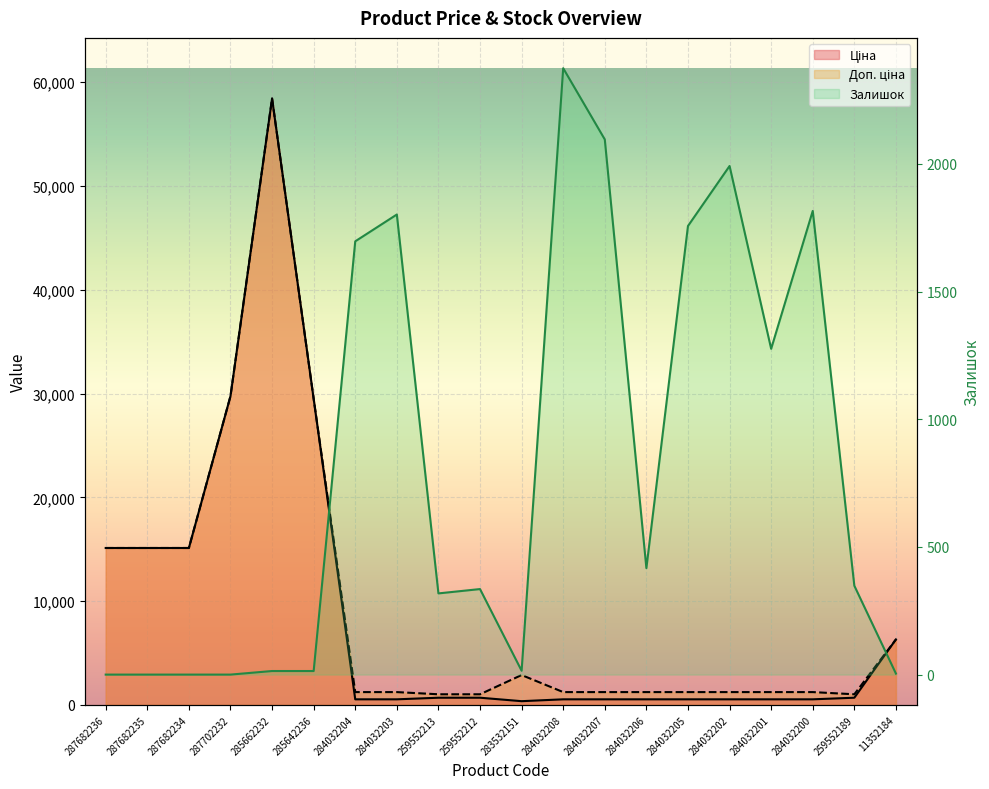

What is the value of the Доп. ціна point at the 19th from the left?

1024.6